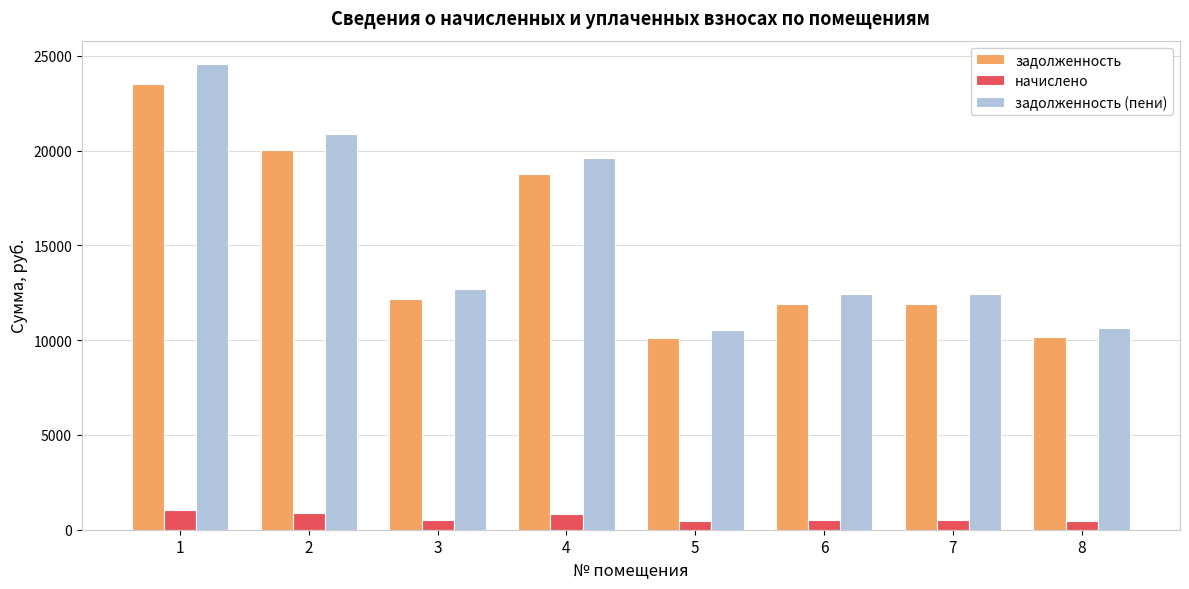

What is the smallest value displayed?

444.0